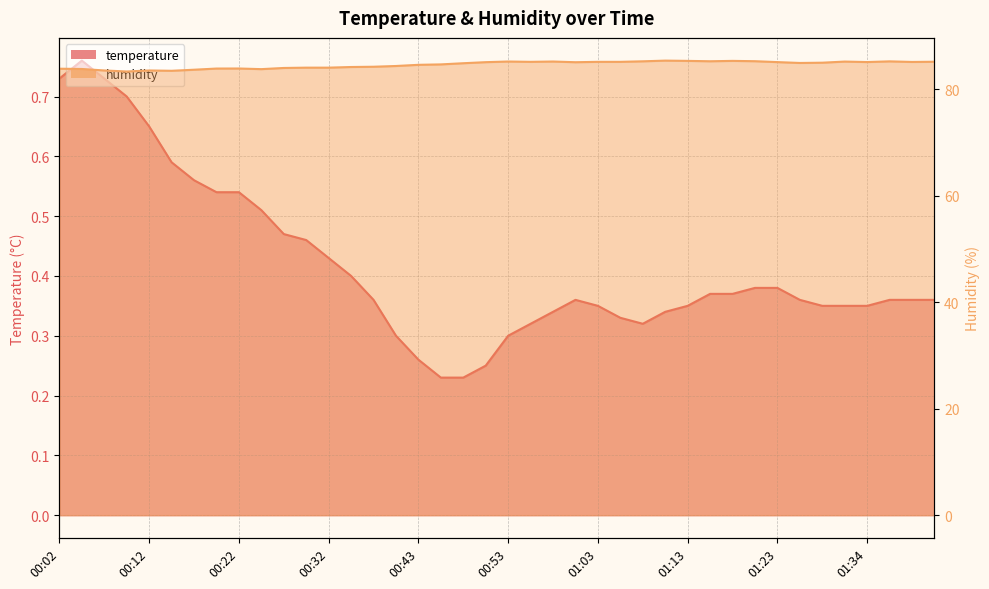

Rank the series at 01:23 from highest to lowest value.

humidity, temperature